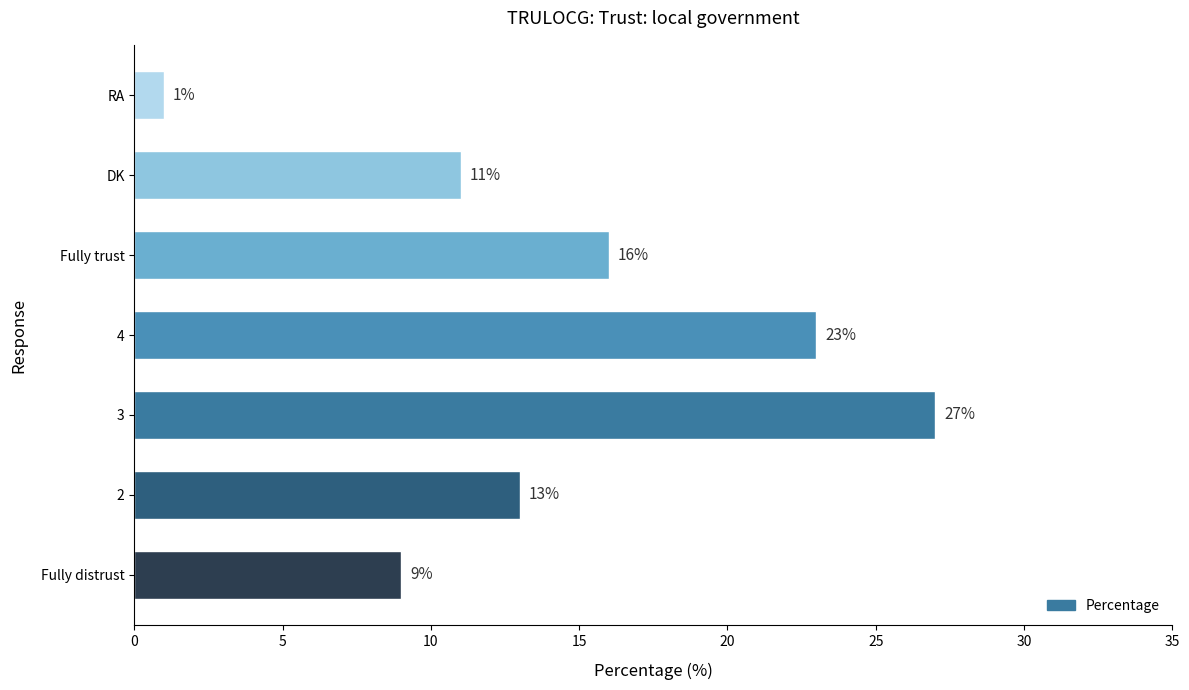

Between Fully trust and 3, which is larger?

3